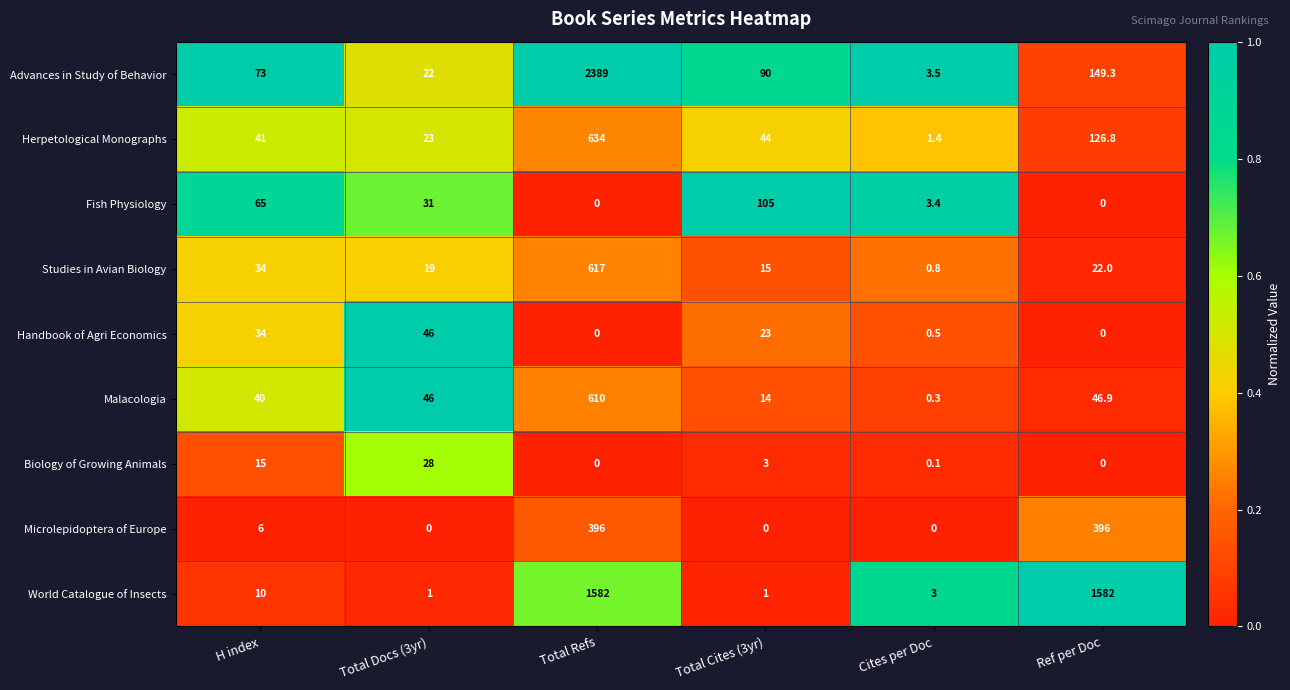

True or false: Handbook of Agri Economics has a value of 15.5 at Total Docs (3yr).

False